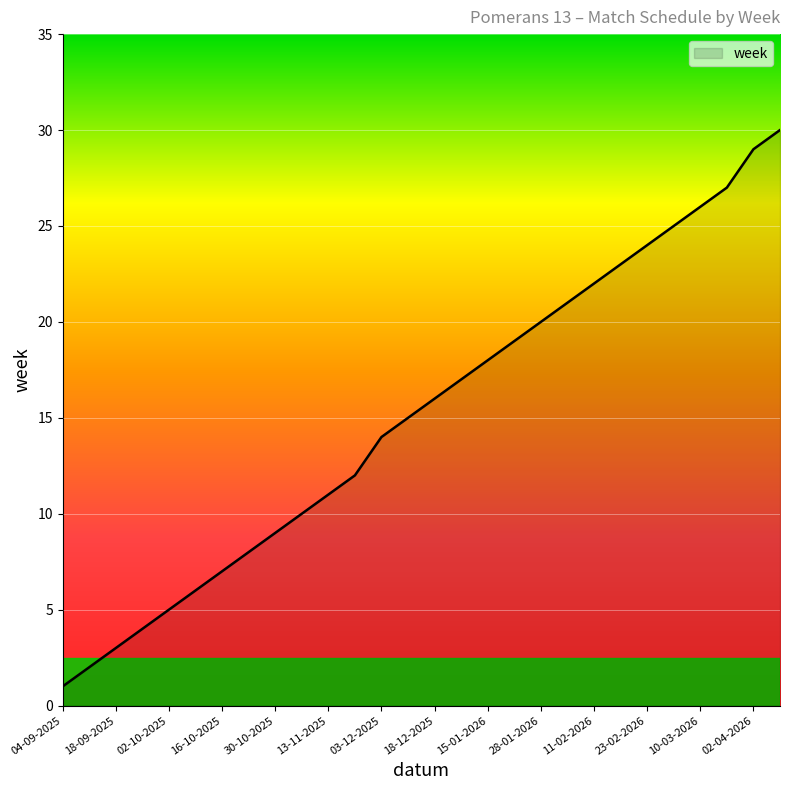

What is the maximum value shown in the chart?

30